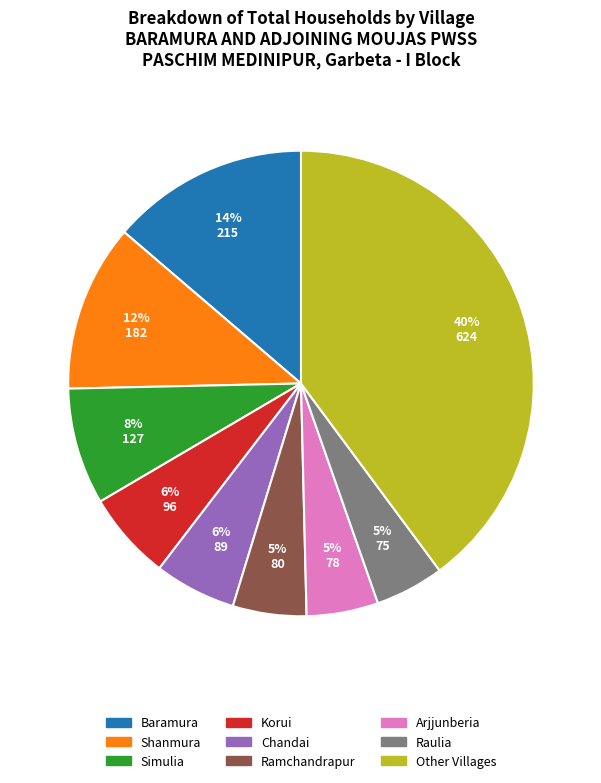

Is there a majority slice in this chart?

No